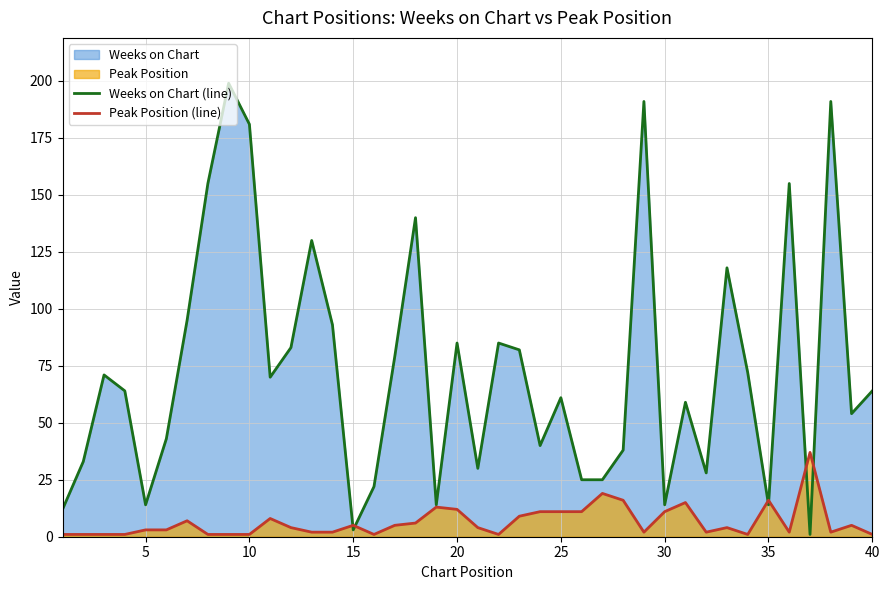

What is the greatest value displayed?

199